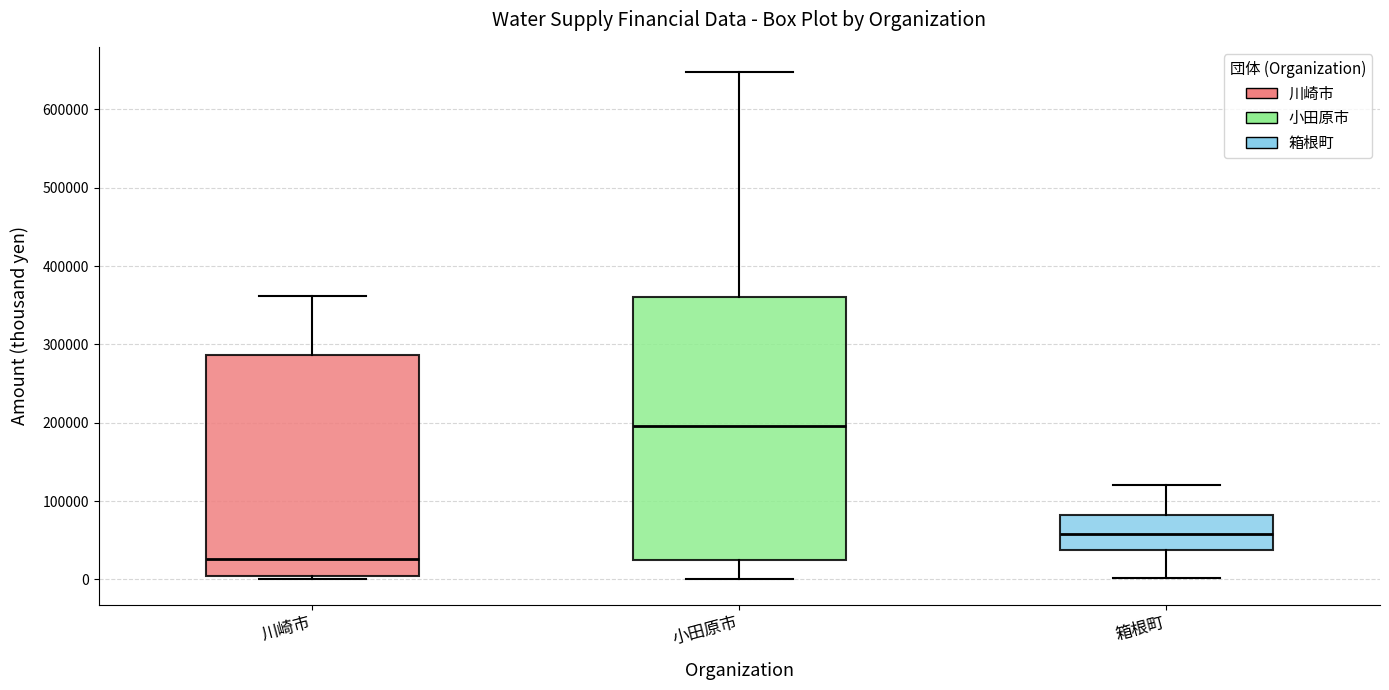

Reading left to right, read every box against the y-axis: the position of its median line, the range the box covers, and the ends of its whiskers. The values are not printed on the chart, so give them approximately, as read against the axis.

川崎市: median 30000, box 0 to 290000, whiskers 0 (just below the box's lower edge) to 360000
小田原市: median 200000, box 20000 to 360000, whiskers 0 to 650000
箱根町: median 60000, box 40000 to 80000, whiskers 0 to 120000